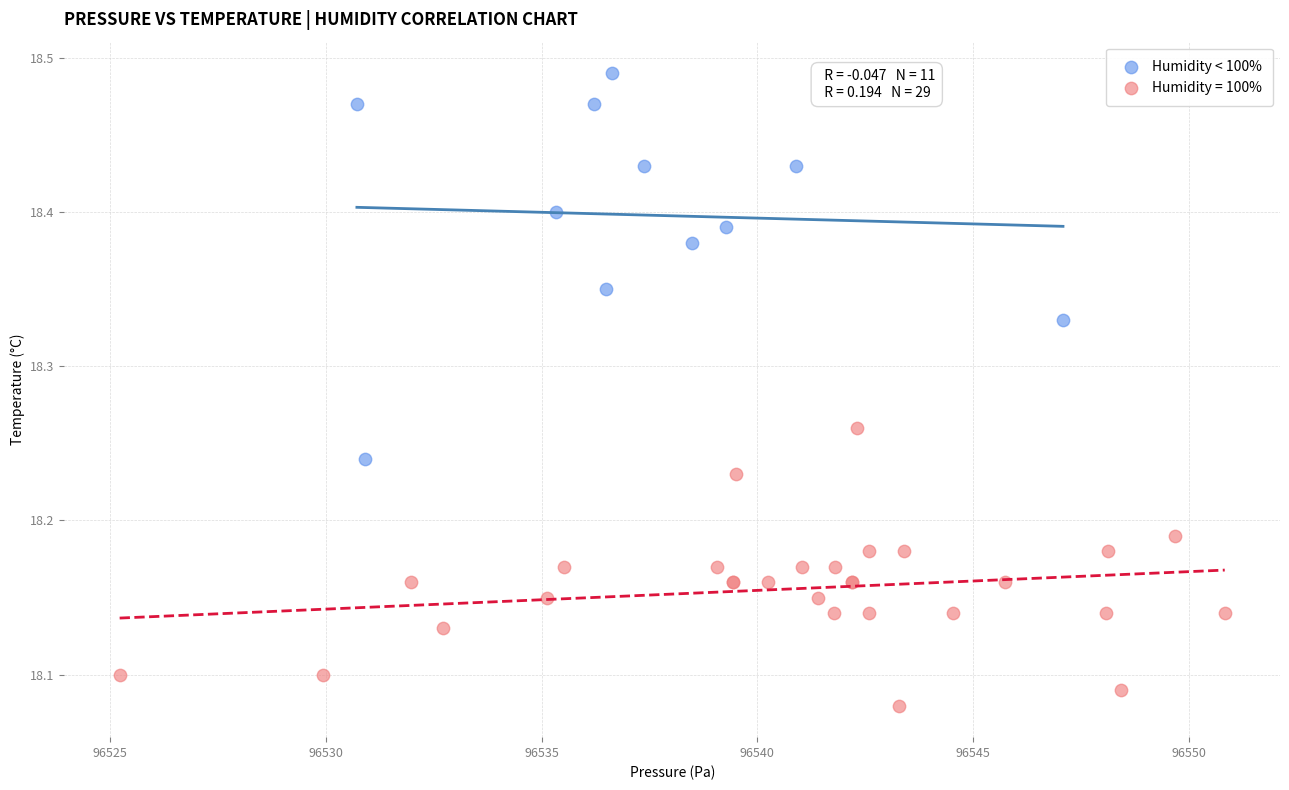

Which series reaches the minimum Y coordinate?

Humidity = 100%